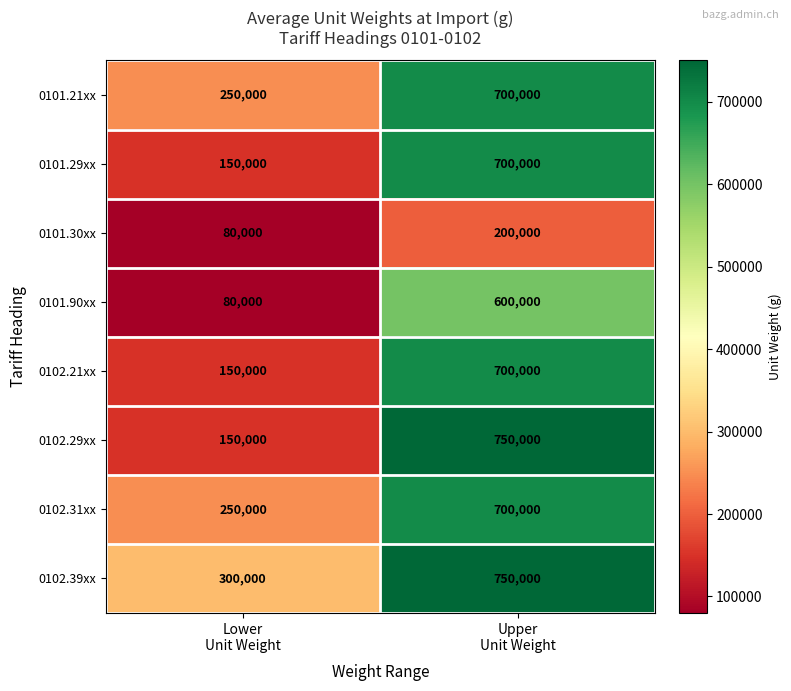

Count the number of data series in this chart.

8